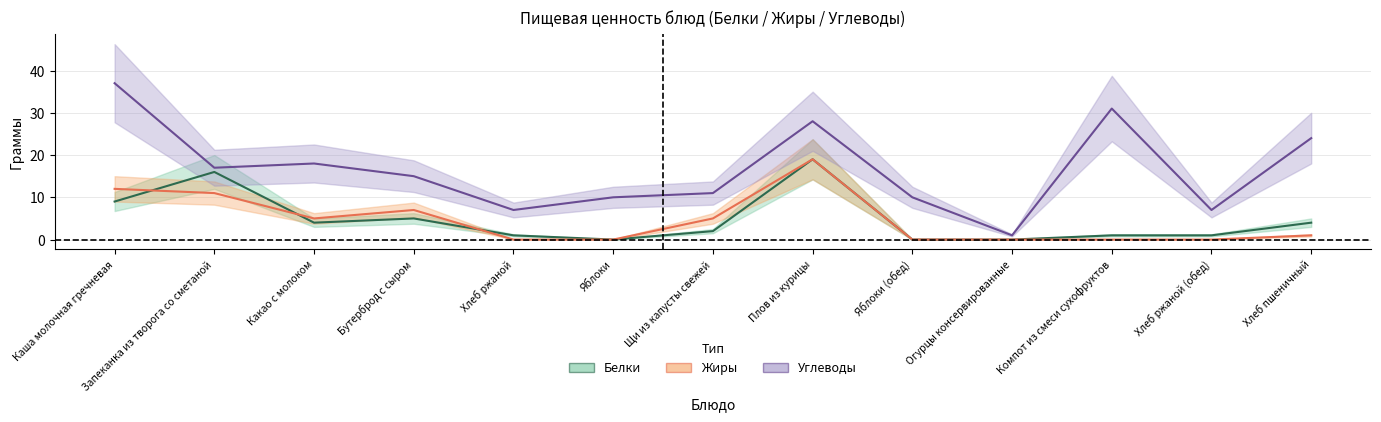

At which category does Углеводы reach its first local valley?

Запеканка из творога со сметаной